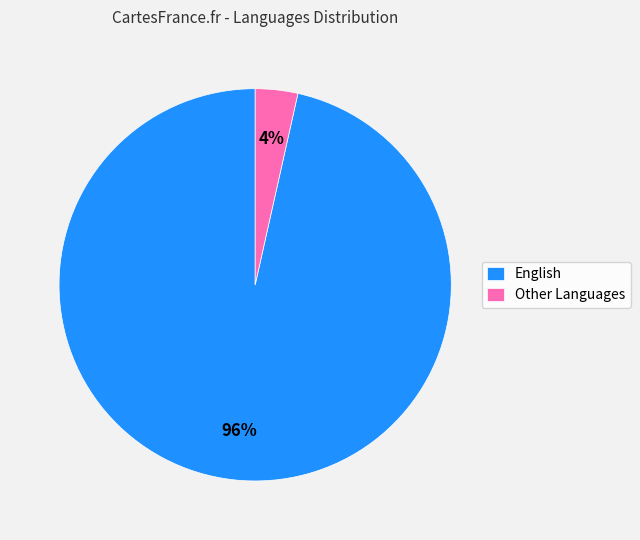

Is there a majority slice in this chart?

Yes